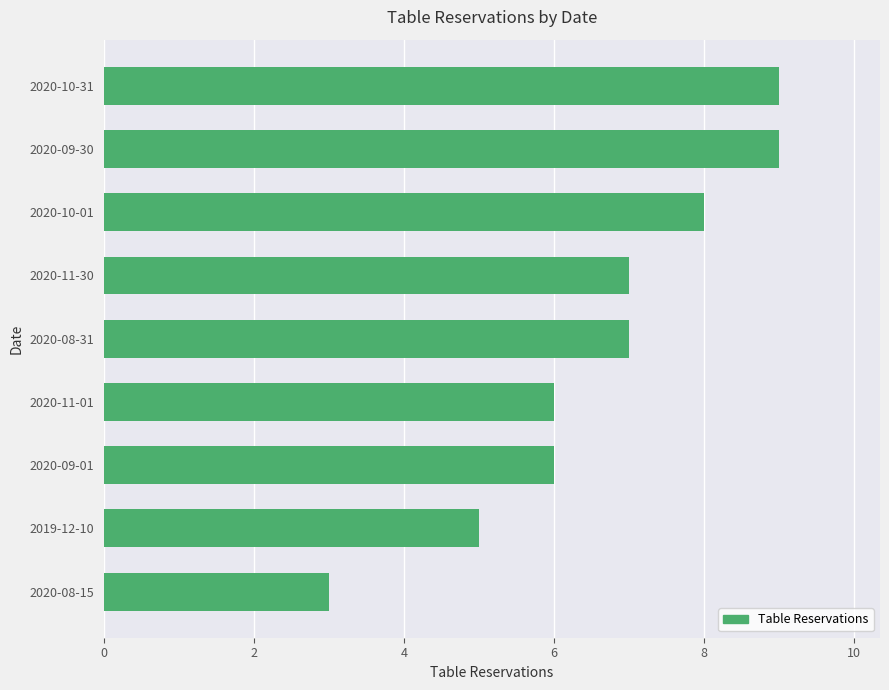

The value at 2019-12-10 is 5. True or false?

True